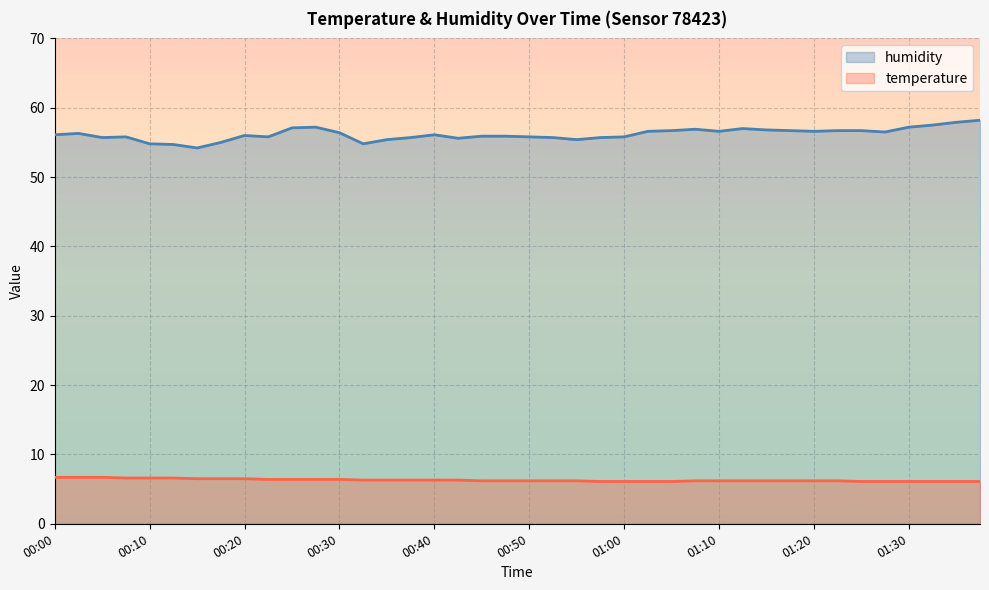

True or false: humidity has a value of 56.1 at 00:00.

True